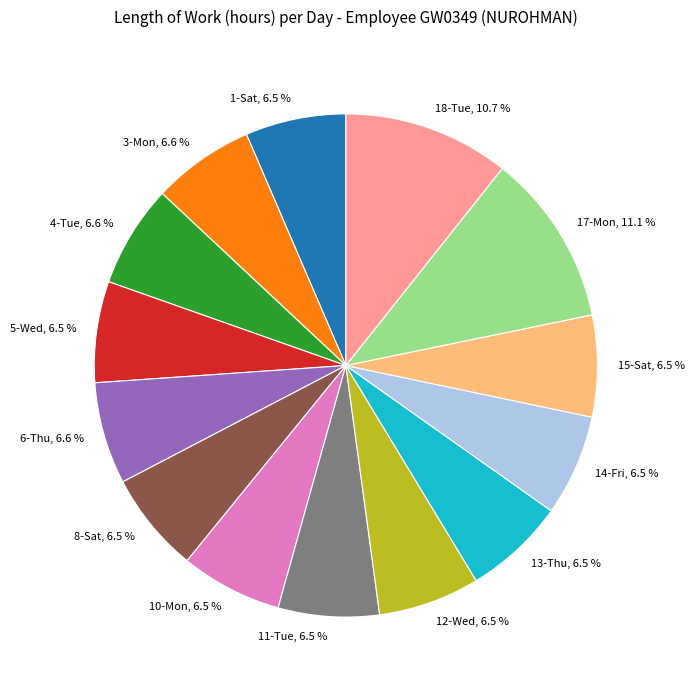

Between 10-Mon, 6.5 % and 17-Mon, 11.1 %, which is larger?

17-Mon, 11.1 %